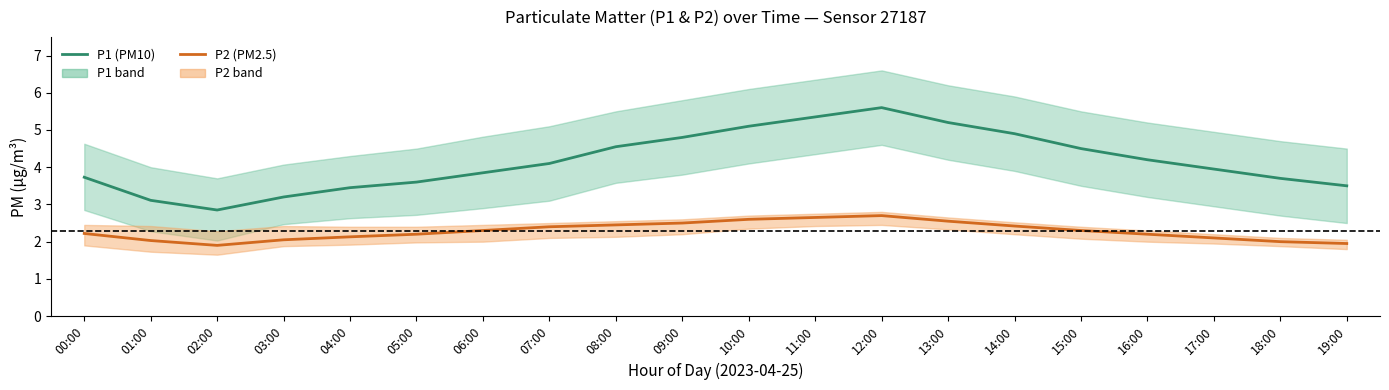

At which label does P1 (PM10) first exceed 4?

07:00